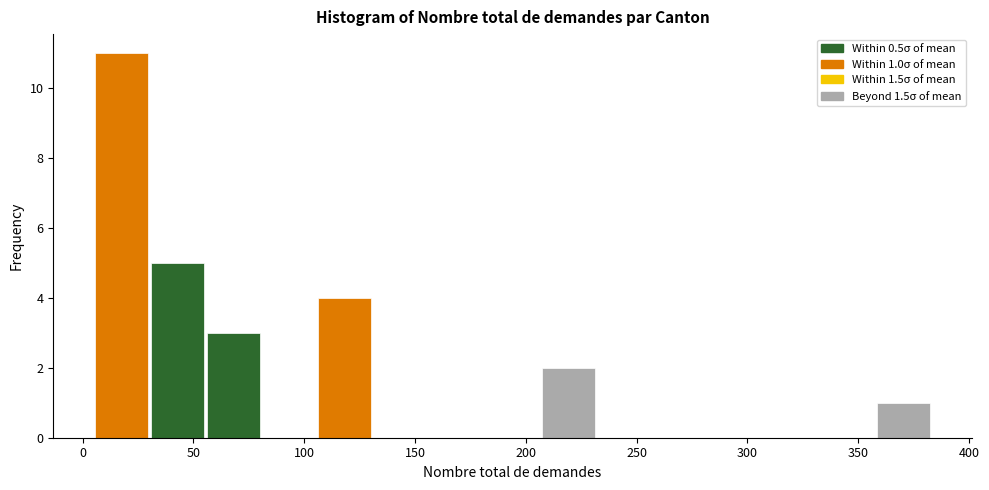

Which range on the x-axis has the tallest bar?

5 to 30